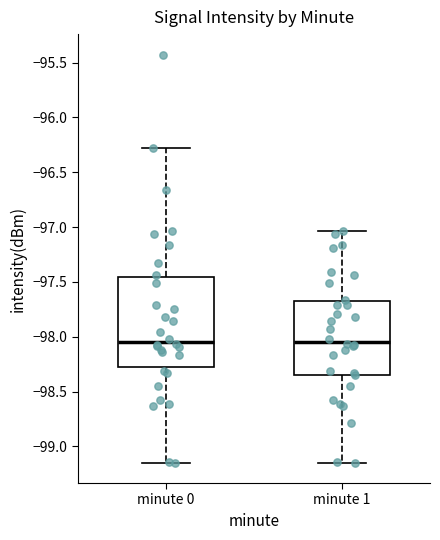

Comparing the boxes themselves (not the whiskers), which one is the tallest?

minute 0